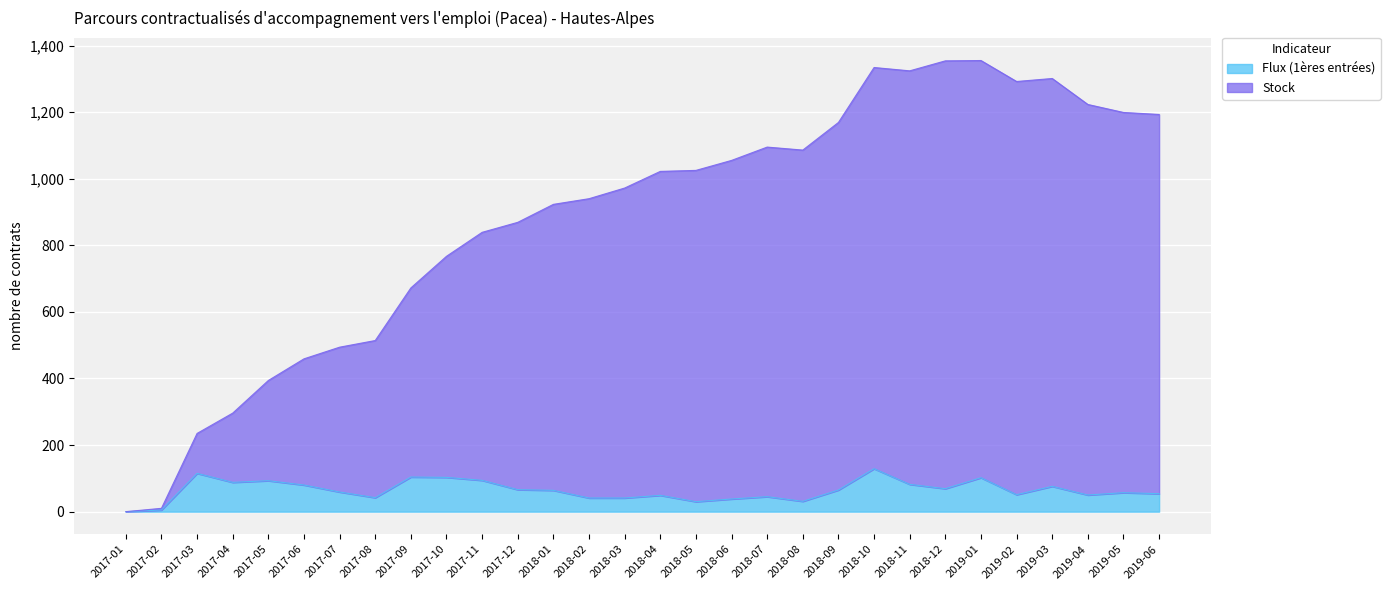

At which label does Stock first exceed 1022?

2018-05